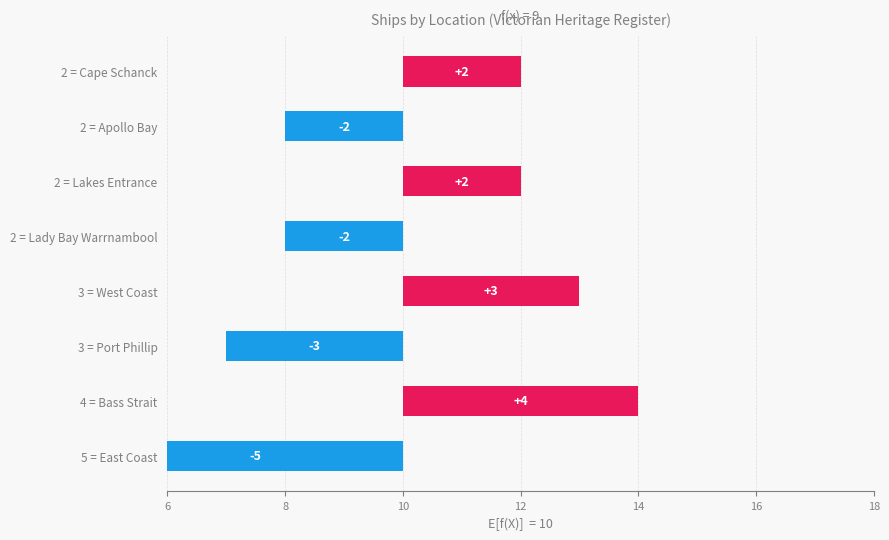

True or false: the data shows 3 at 3 = Port Phillip.

True